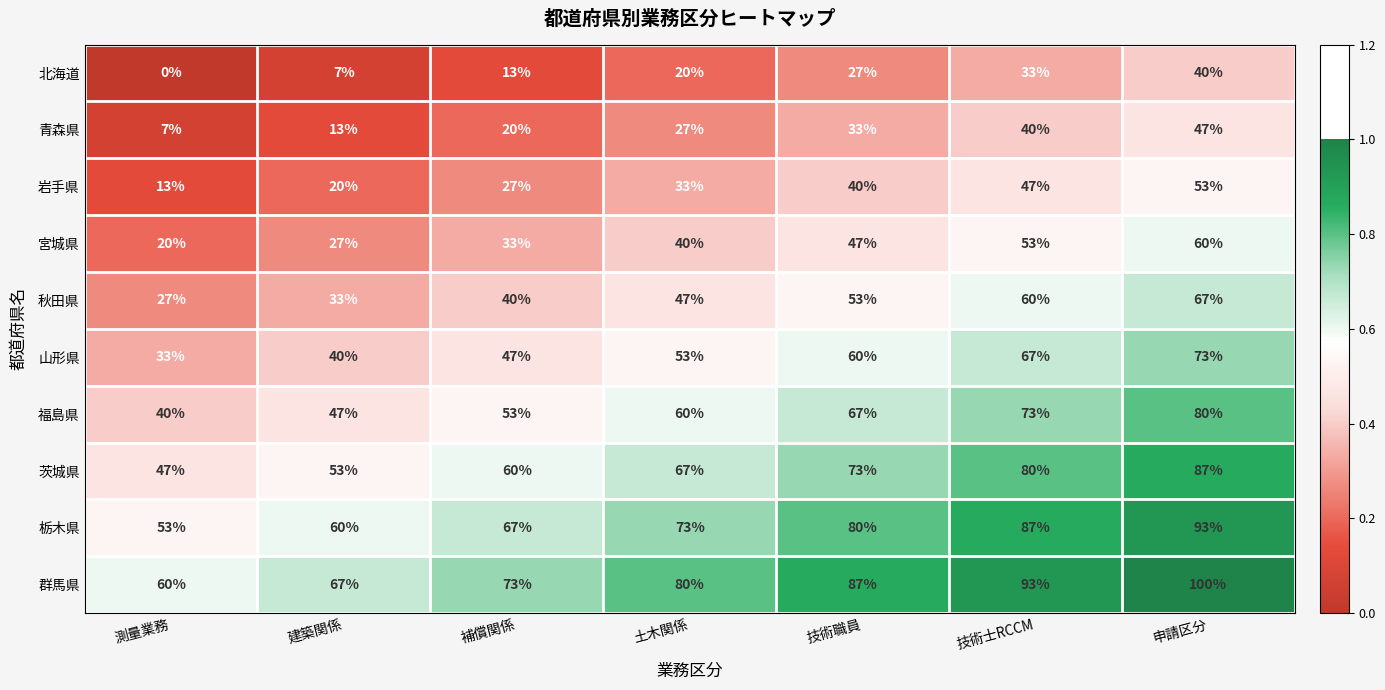

The value of 山形県 at 土木関係 is 87. True or false?

False